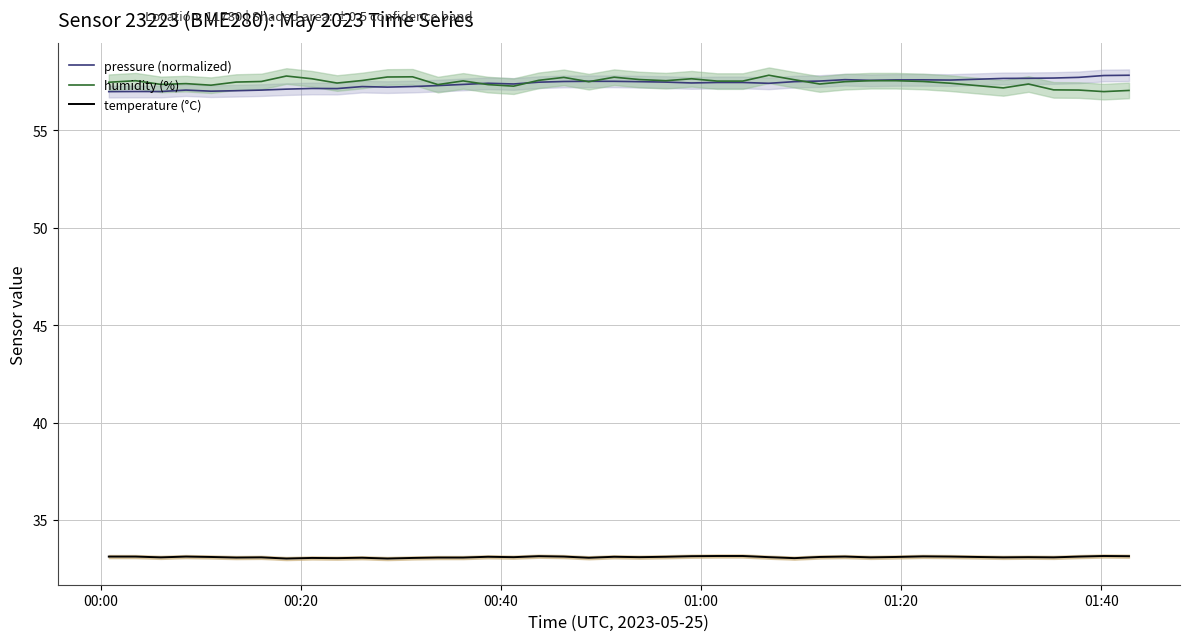

What is the minimum value for temperature (°C)?

33.0